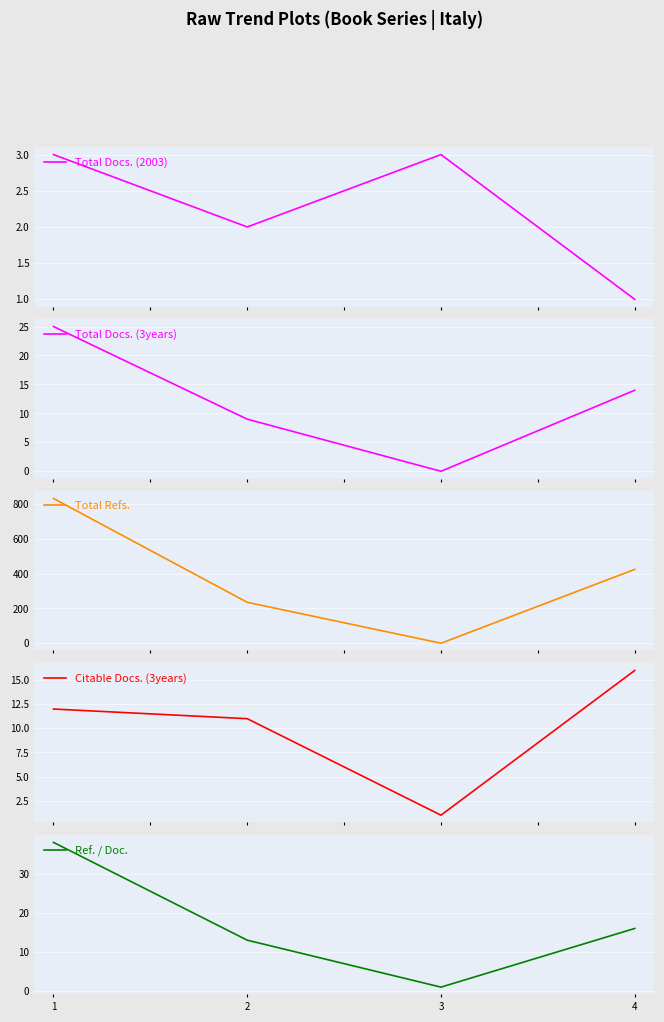

Reading left to right, transcribe all the data shown in this chart.

Total Docs. (2003): 1=3	2=2	3=3	4=1
Total Docs. (3years): 1=25	2=9	3=0	4=14
Total Refs.: 1=831	2=235	3=0	4=424
Citable Docs. (3years): 1=12	2=11	3=1	4=16
Ref. / Doc.: 1=38	2=13	3=1	4=16